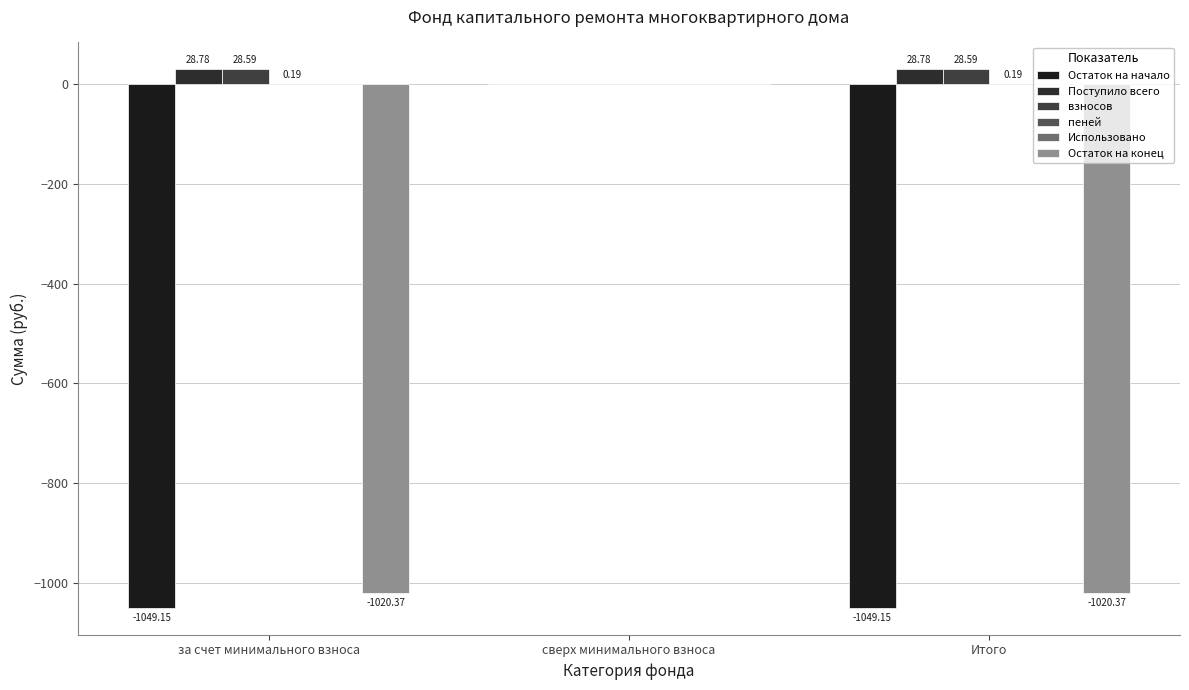

How many data points does each series have?

3